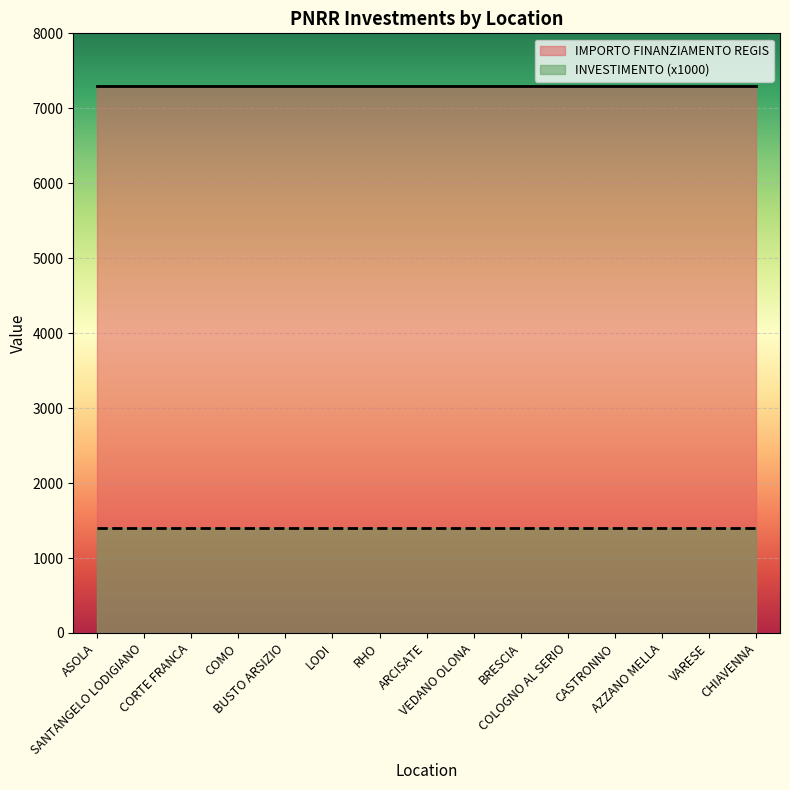

Which category has the lowest value in the INVESTIMENTO series?

ASOLA